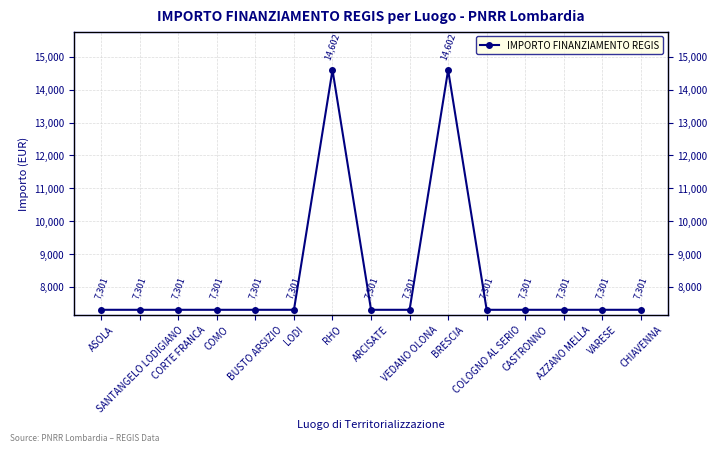

What is the sum of the values at ARCISATE and ASOLA?

14602